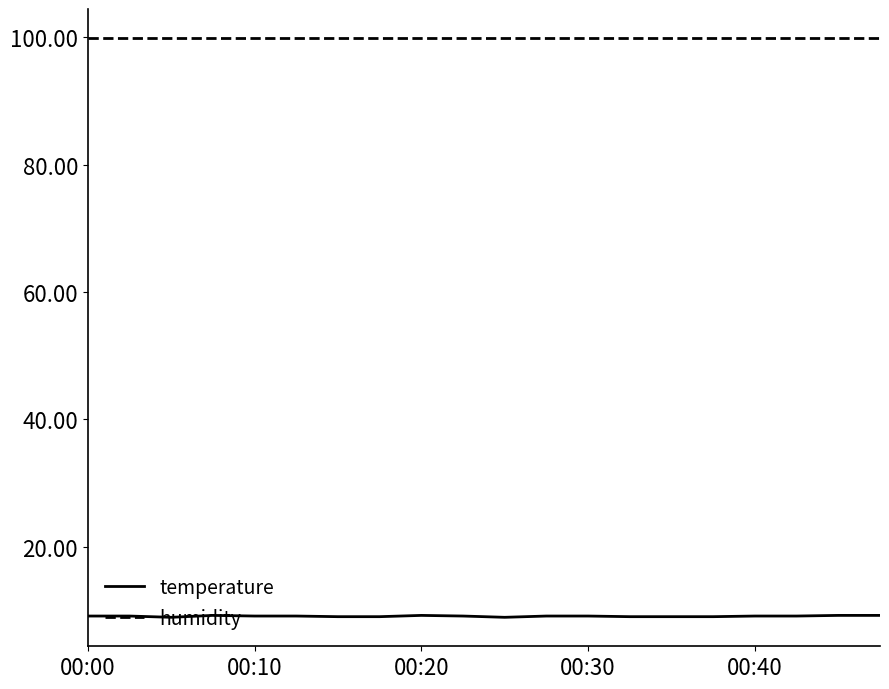

True or false: temperature and humidity intersect in this chart.

False